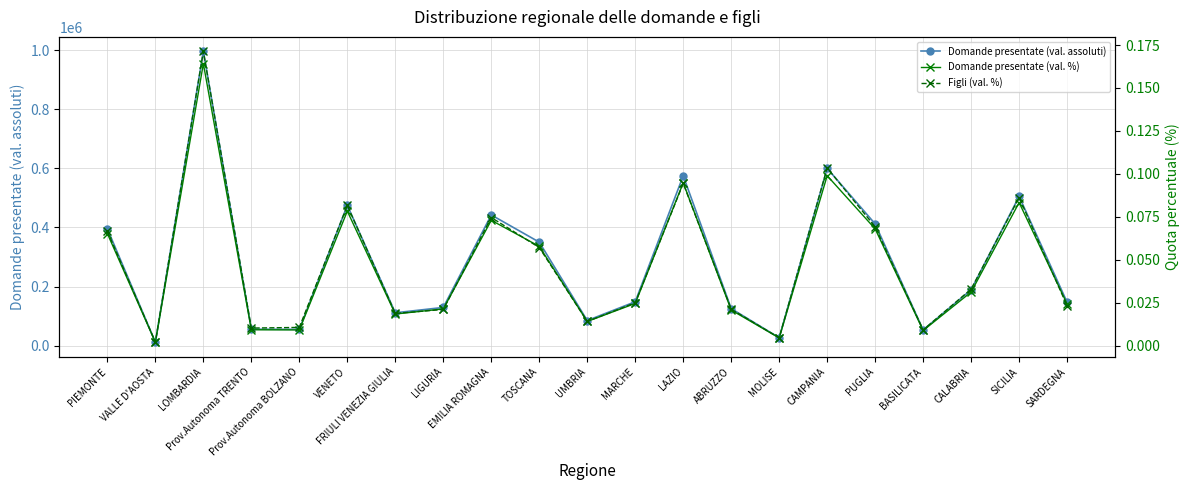

At LOMBARDIA, list the series in order from largest to smallest.

Domande presentate (val. assoluti), Figli (val. %), Domande presentate (val. %)